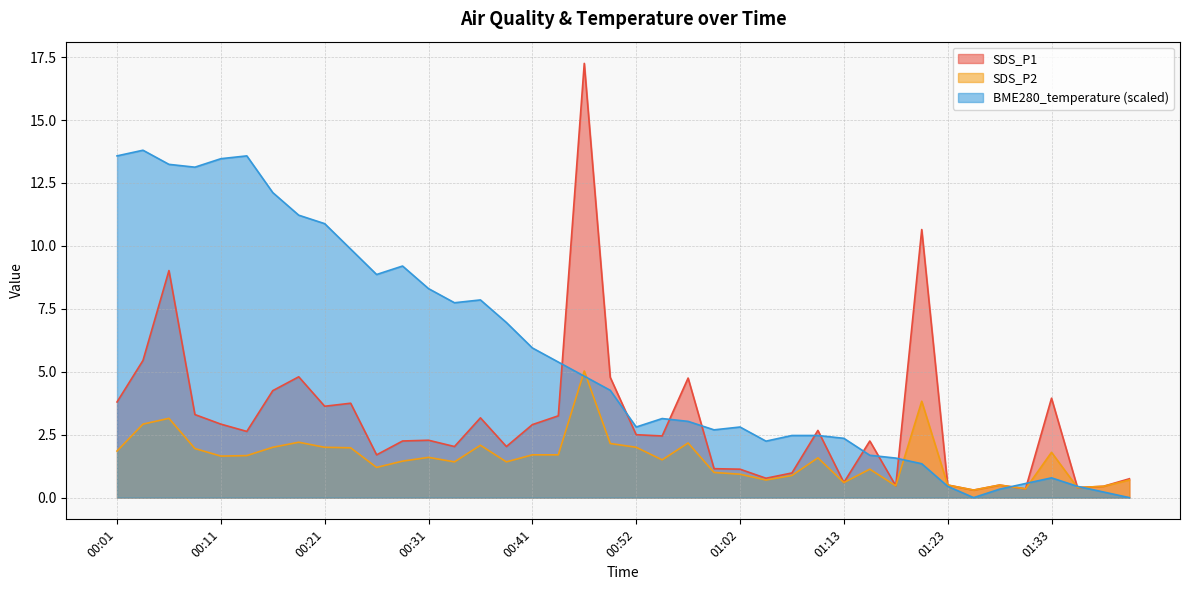

What position from the left is 00:57?

23